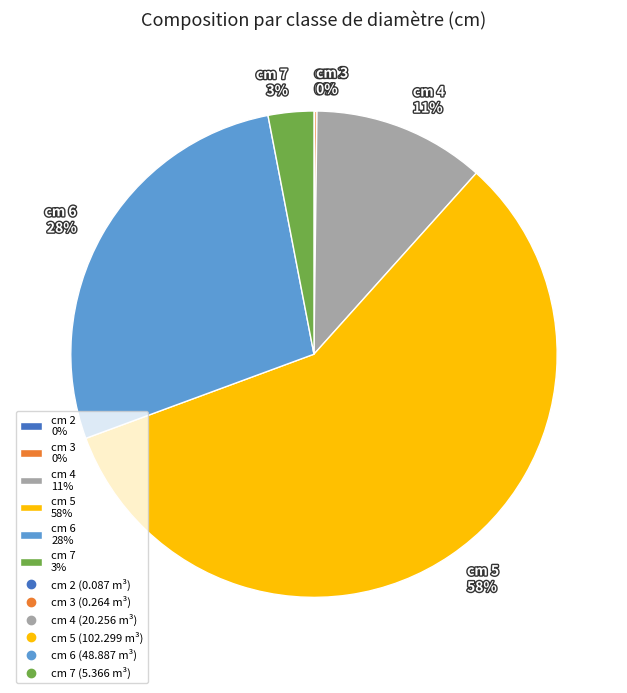

To the nearest percent, what percentage of the pie is cm 7 3%?

3%